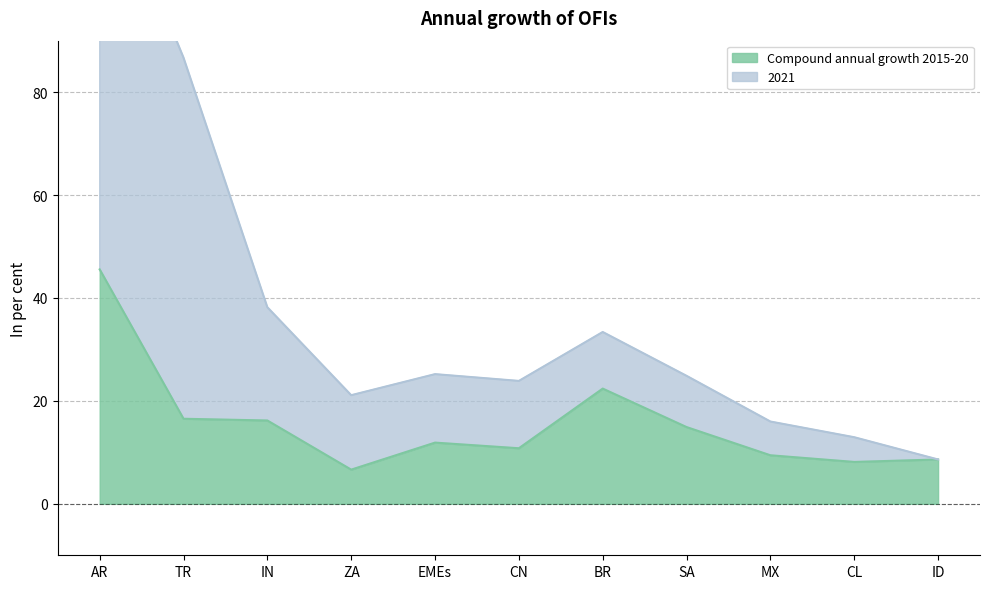

Rank the series by their maximum value, from highest to lowest.

2021, Compound annual growth 2015-20